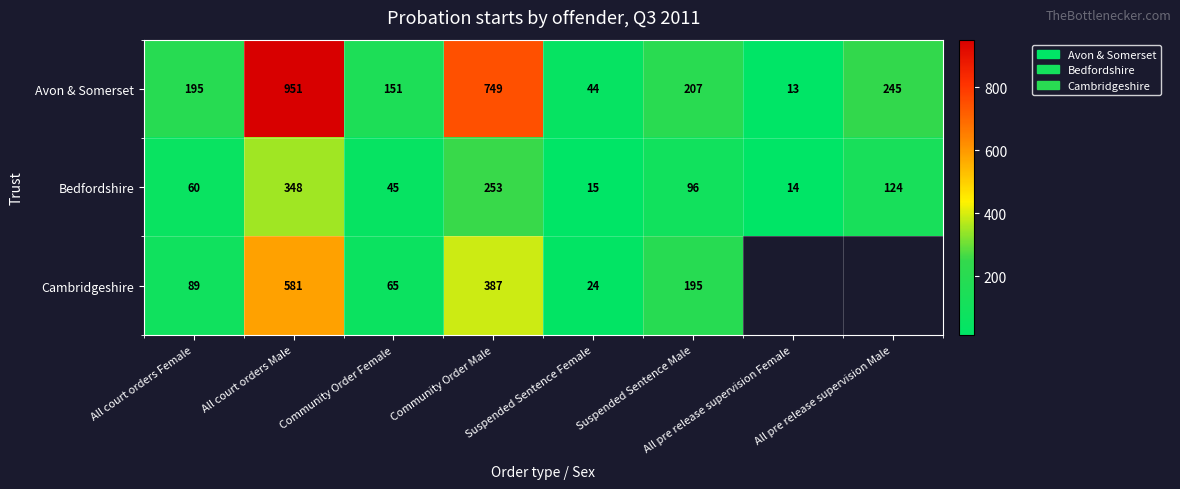

Rank the series at Community Order Female from lowest to highest value.

Bedfordshire, Cambridgeshire, Avon & Somerset